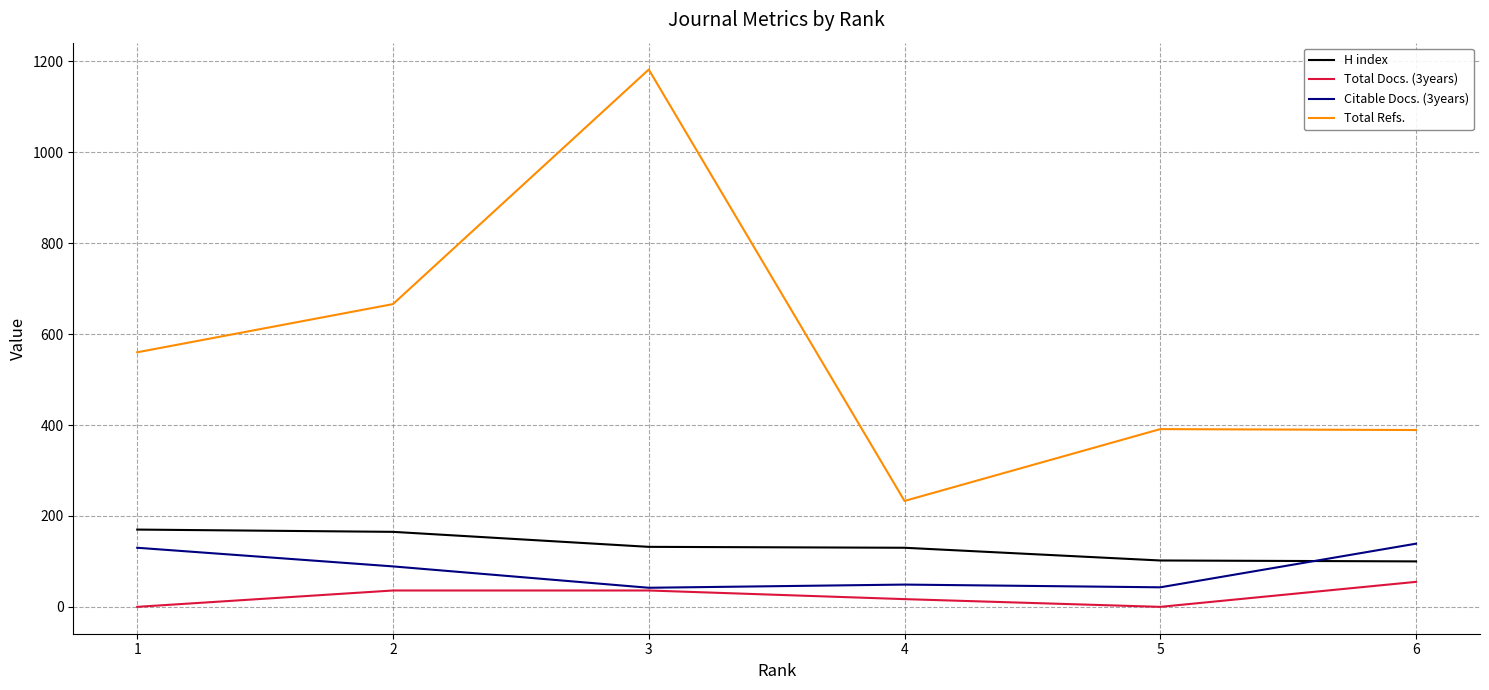

The value of Total Docs. (3years) at 1 is 0. True or false?

True